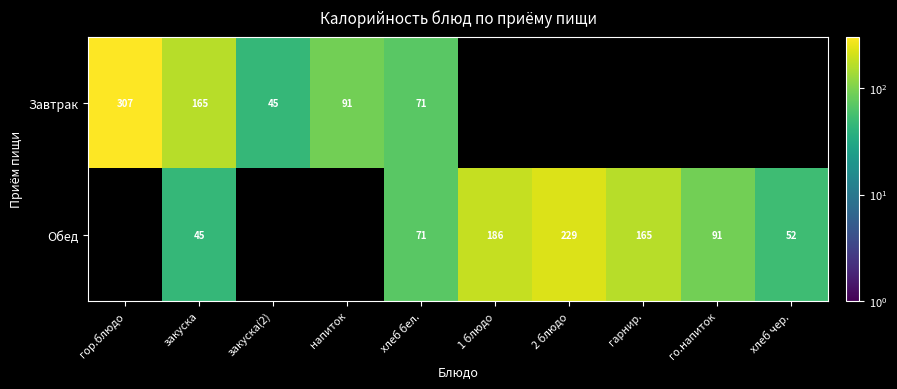

Where is Завтрак nearest to the value 176?

закуска